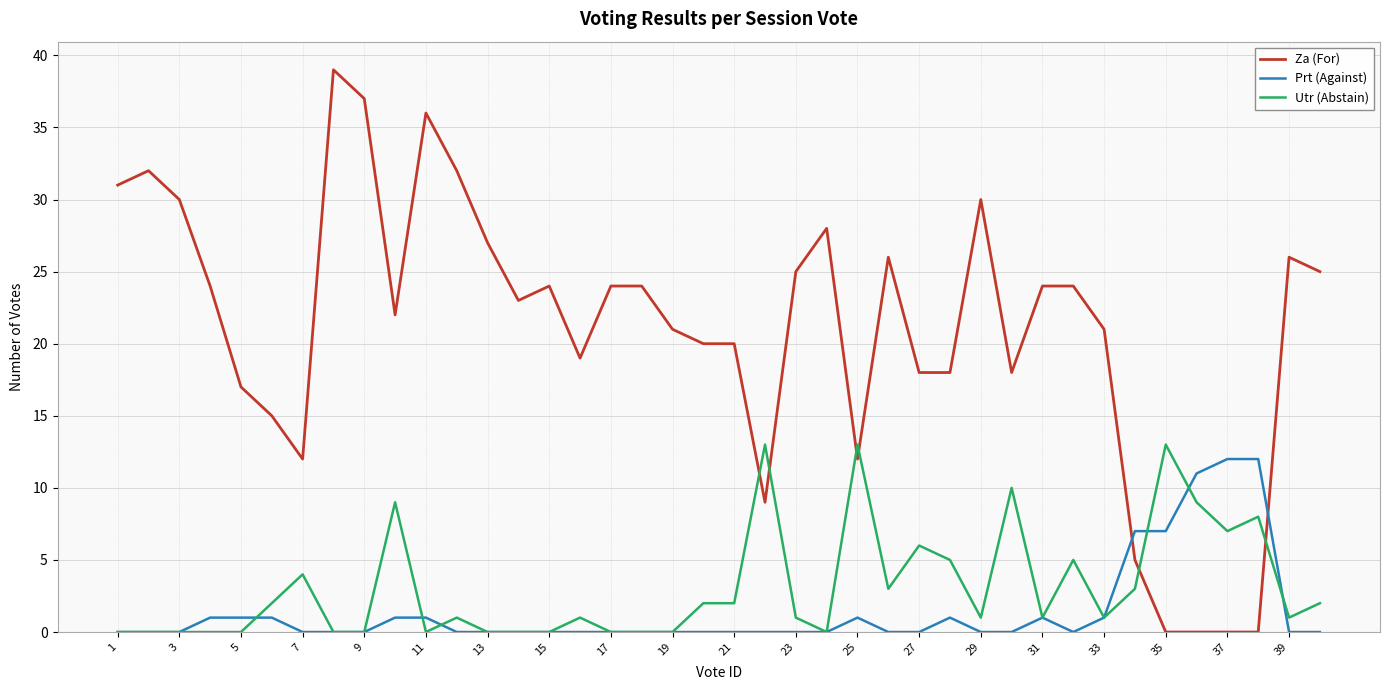

Which series has the largest total across all categories?

Za (For)